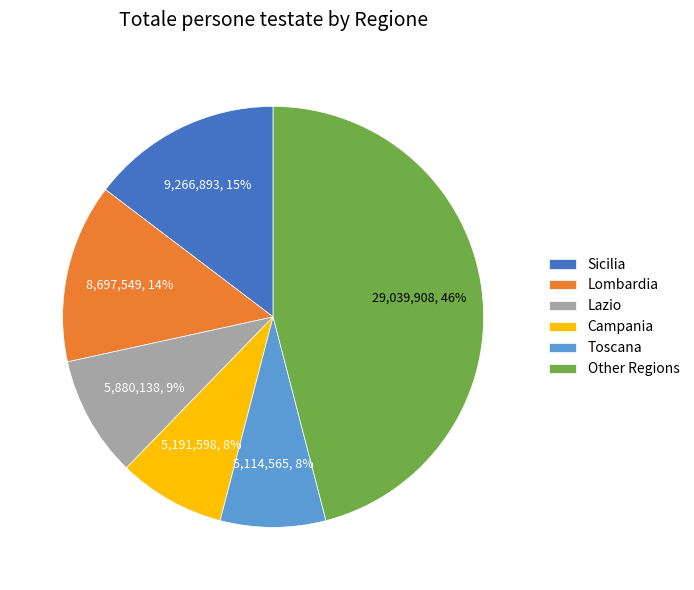

How many slices are in this pie chart?

6